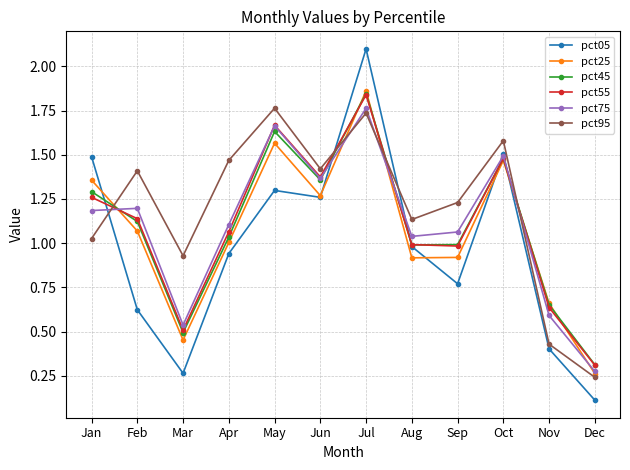

Where do pct95 and pct05 first cross each other?

Jan and Feb